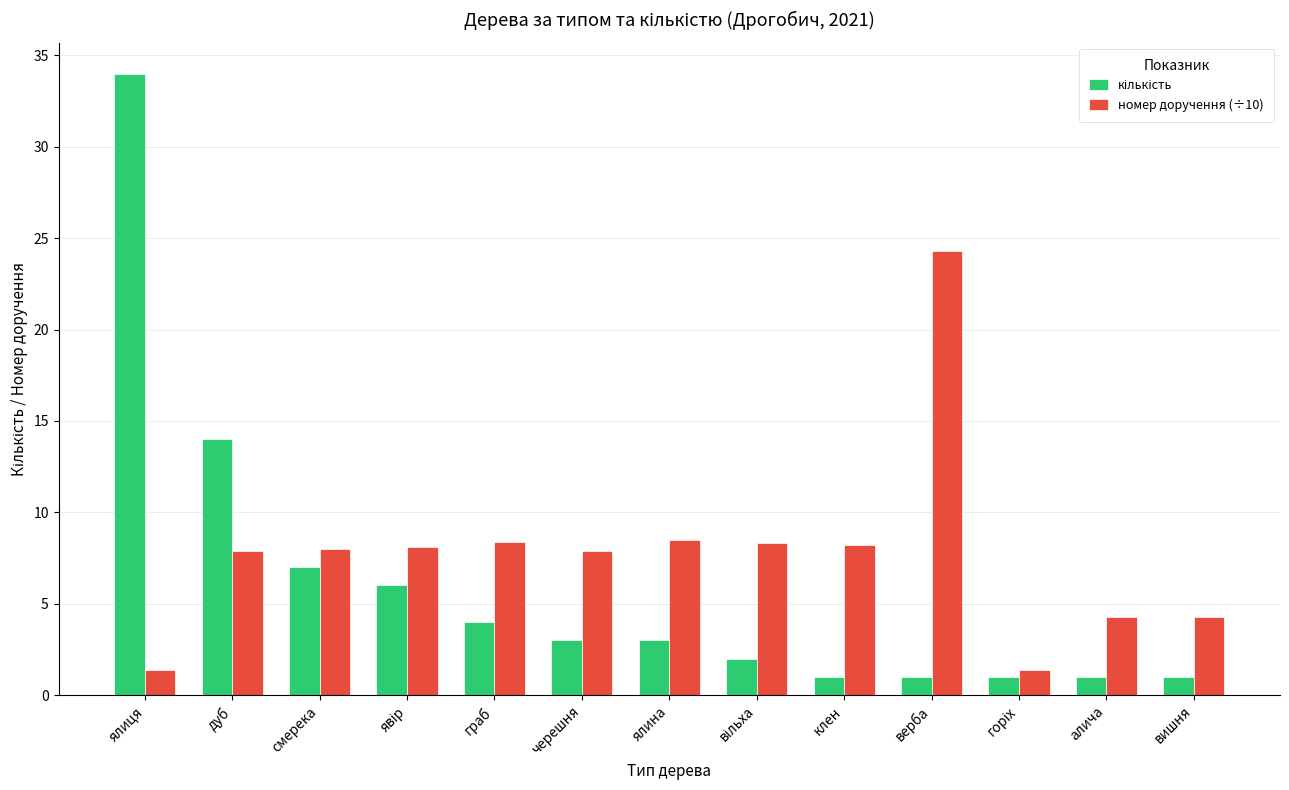

What is the difference between the highest and lowest values at верба?

23.3